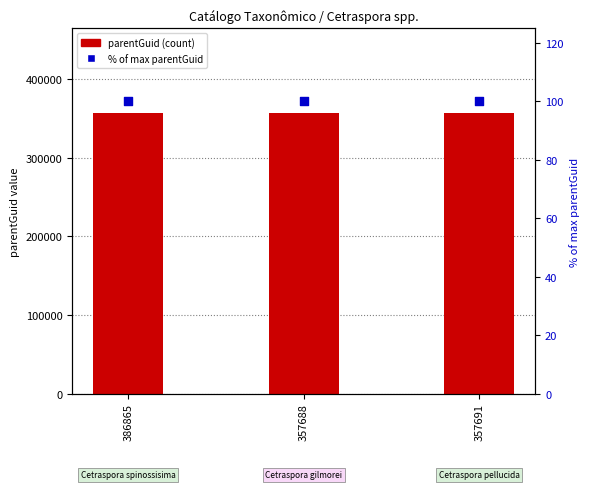

What are all the series names shown in the legend?

parentGuid, % of max parentGuid